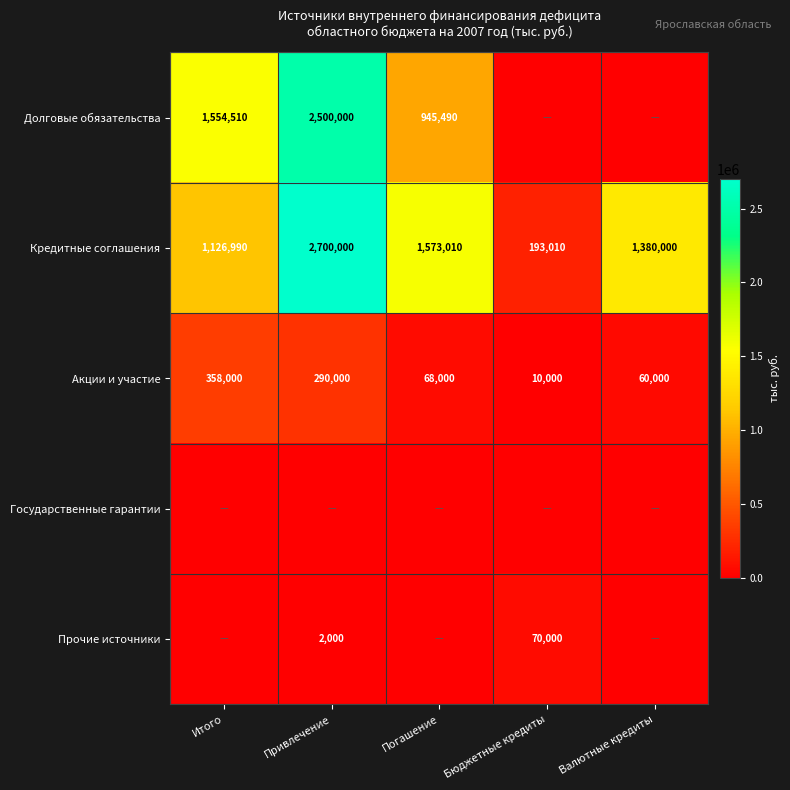

At which category is the sum across all series the highest?

Привлечение